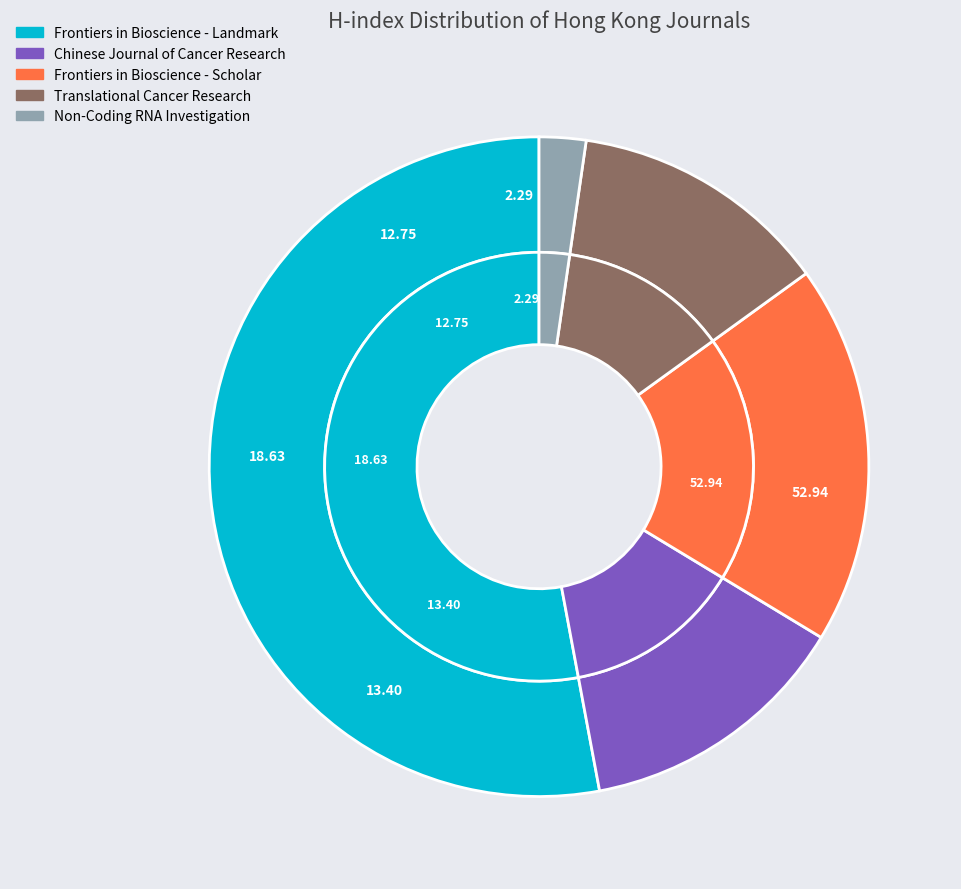

Does any single category account for the majority?

Yes